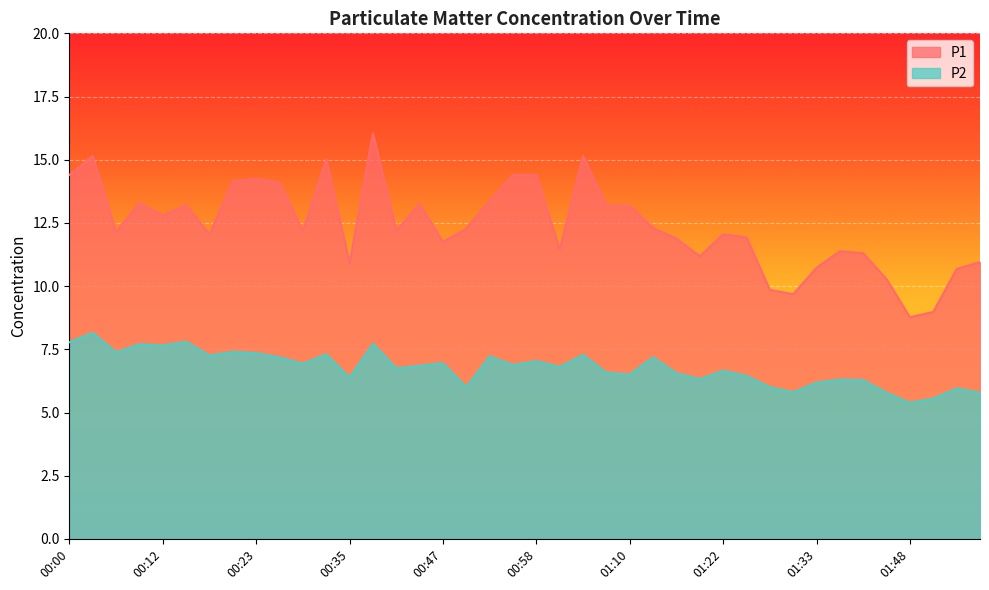

What is the average value of the P2 series?

6.8